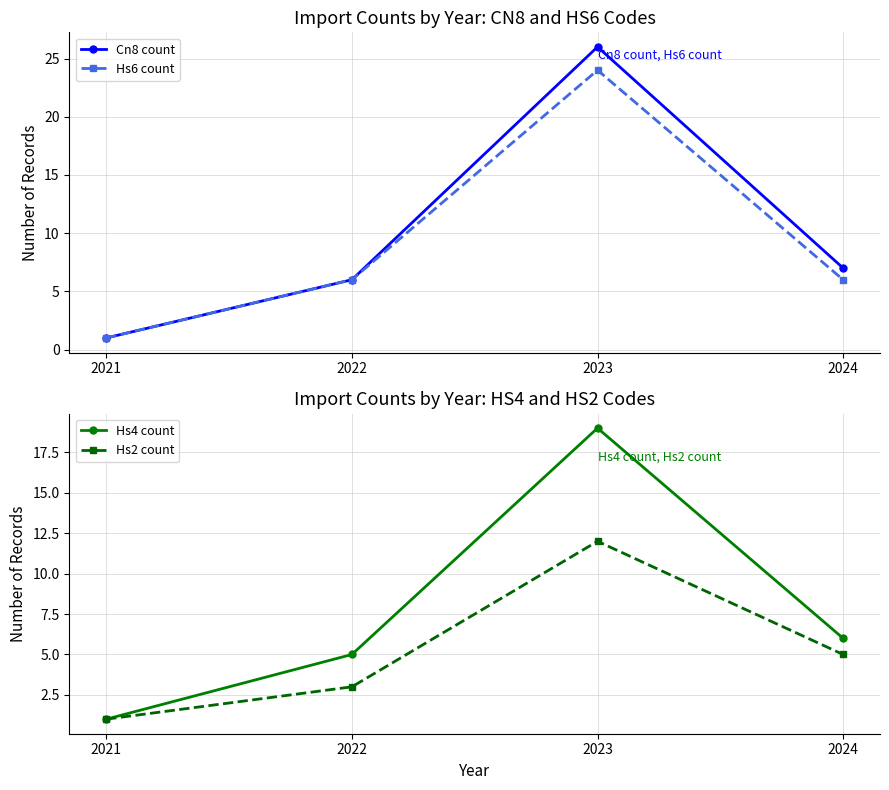

How many interior local peaks does the Hs6 count series have?

1